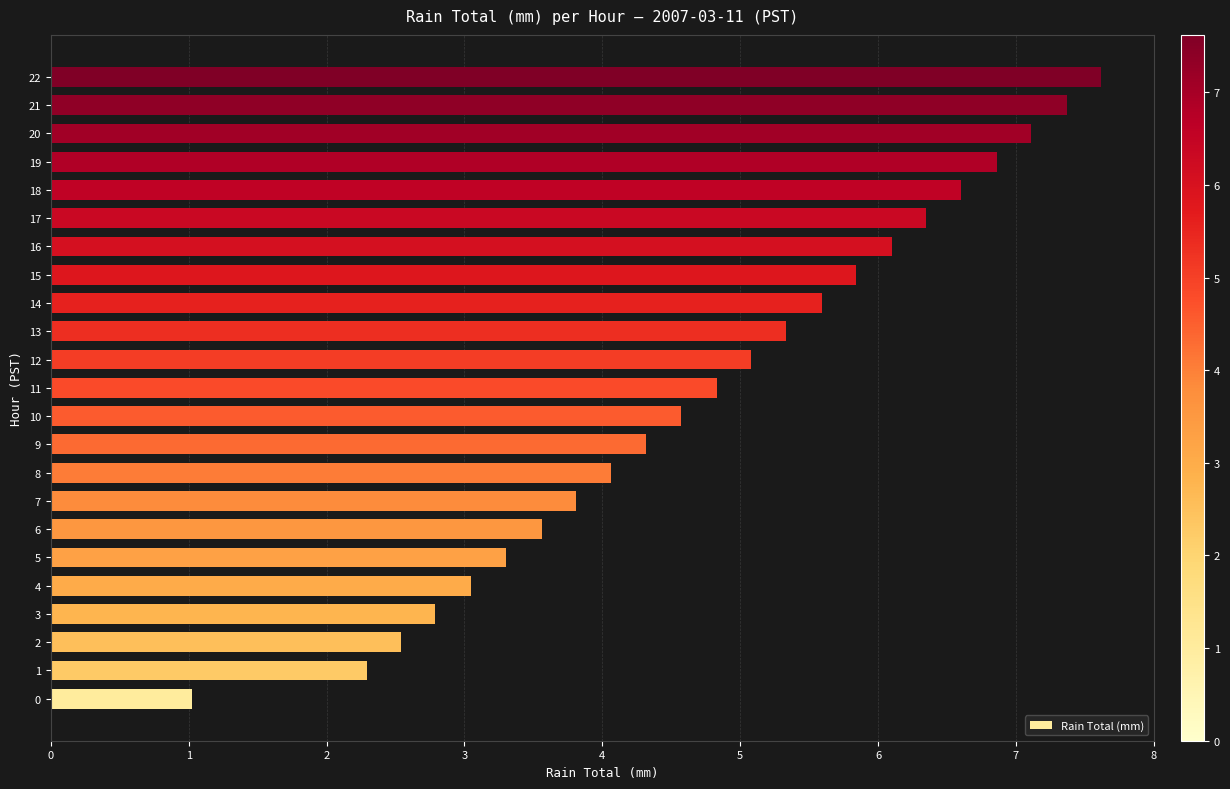

What is the difference between the maximum and minimum values?

6.6